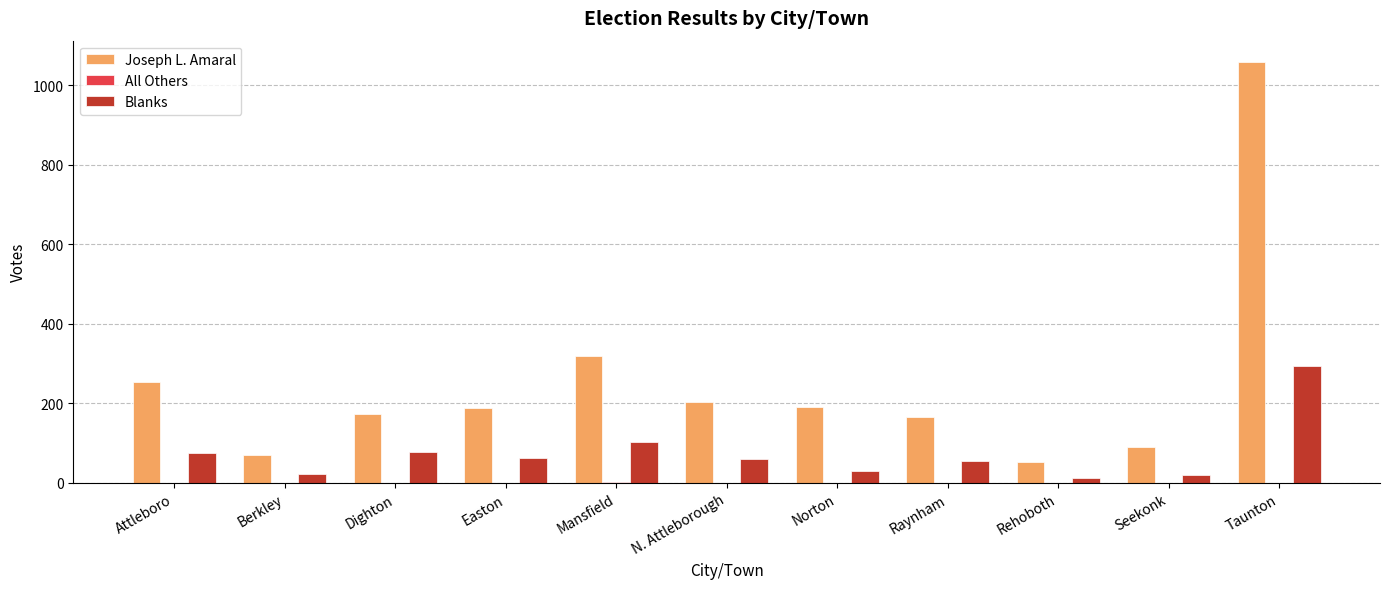

At which category is the sum across all series the highest?

Taunton